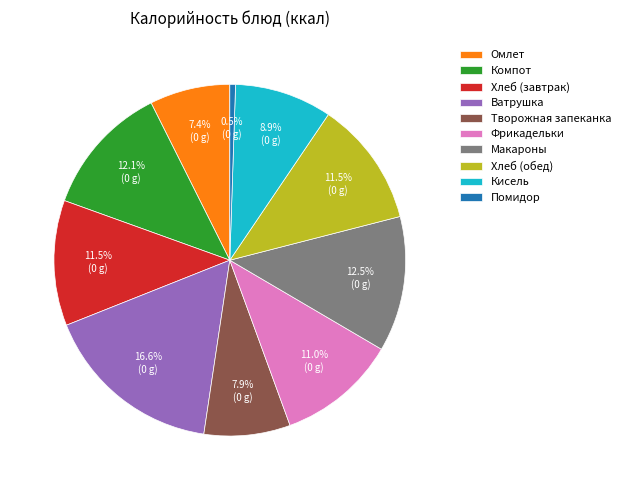

To the nearest percent, what is the average slice percentage?

10%